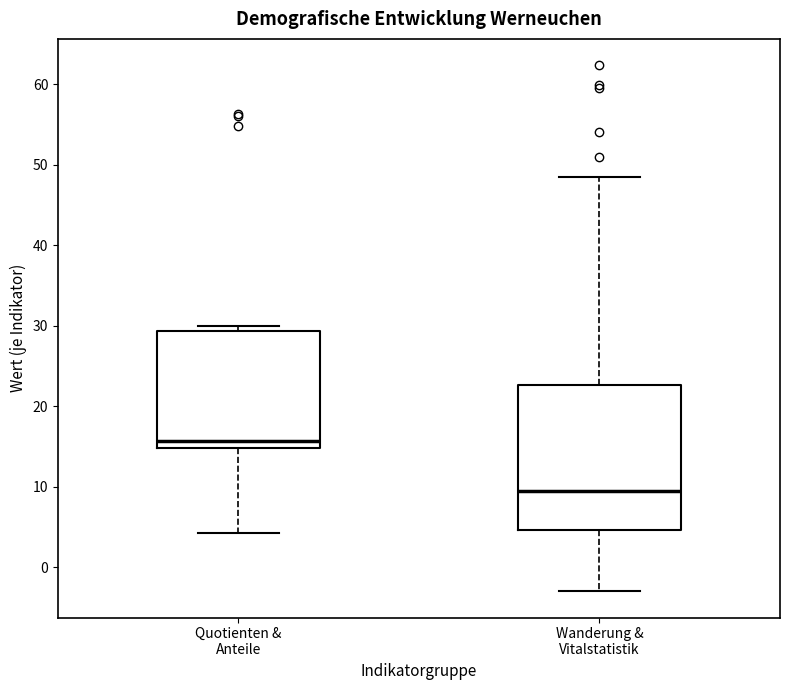

Where is the upper edge of the box for Wanderung & Vitalstatistik on the y-axis? The values are not printed on the chart, so give them approximately, as read against the axis.

23